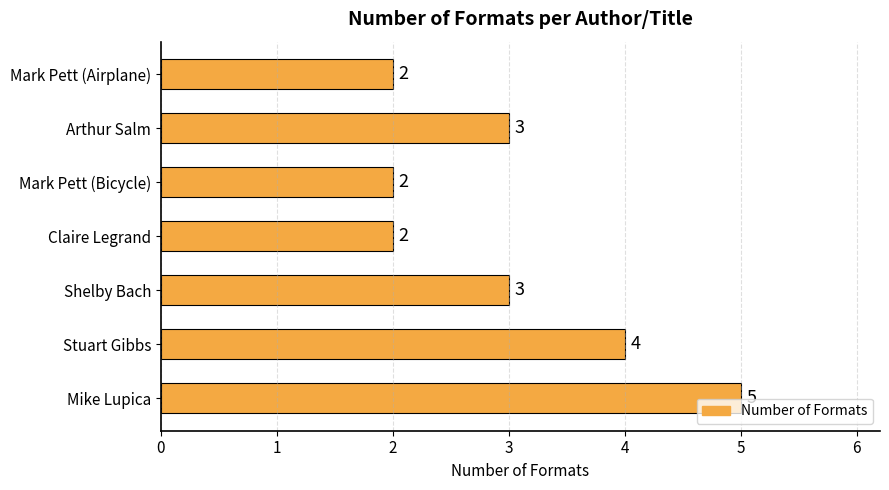

At which category does the chart reach its peak across all series?

Mike Lupica